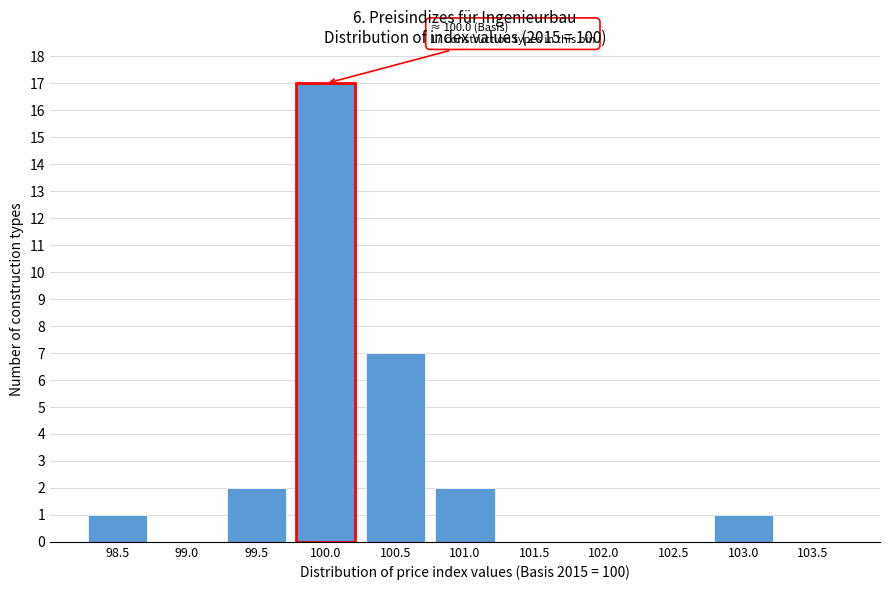

Reading right to left, transcribe all the data shown in this chart.

103.5=0	103.0=1	102.5=0	102.0=0	101.5=0	101.0=2	100.5=7	100.0=17	99.5=2	99.0=0	98.5=1